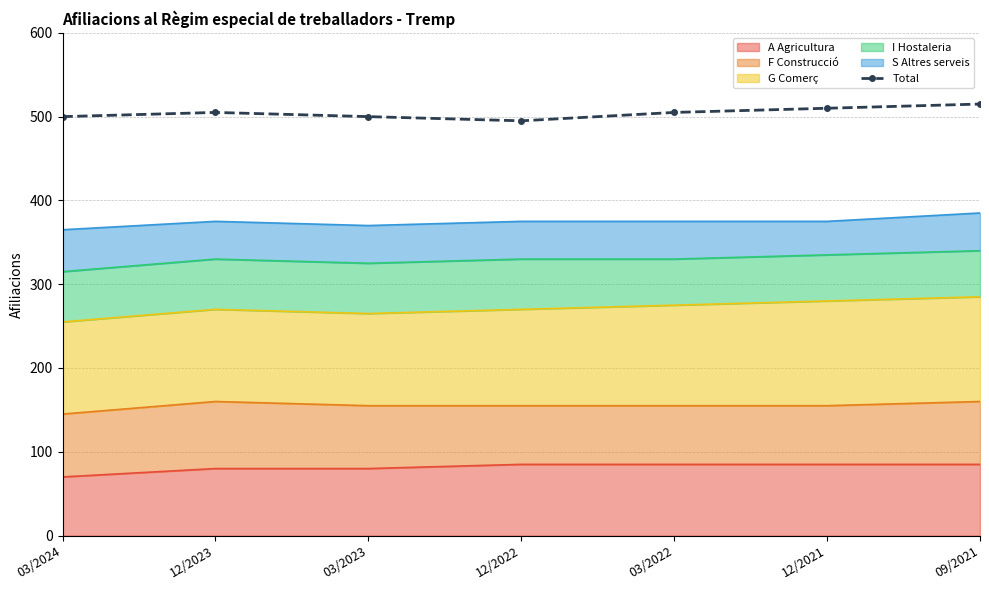

What is the sum of all values?

3530